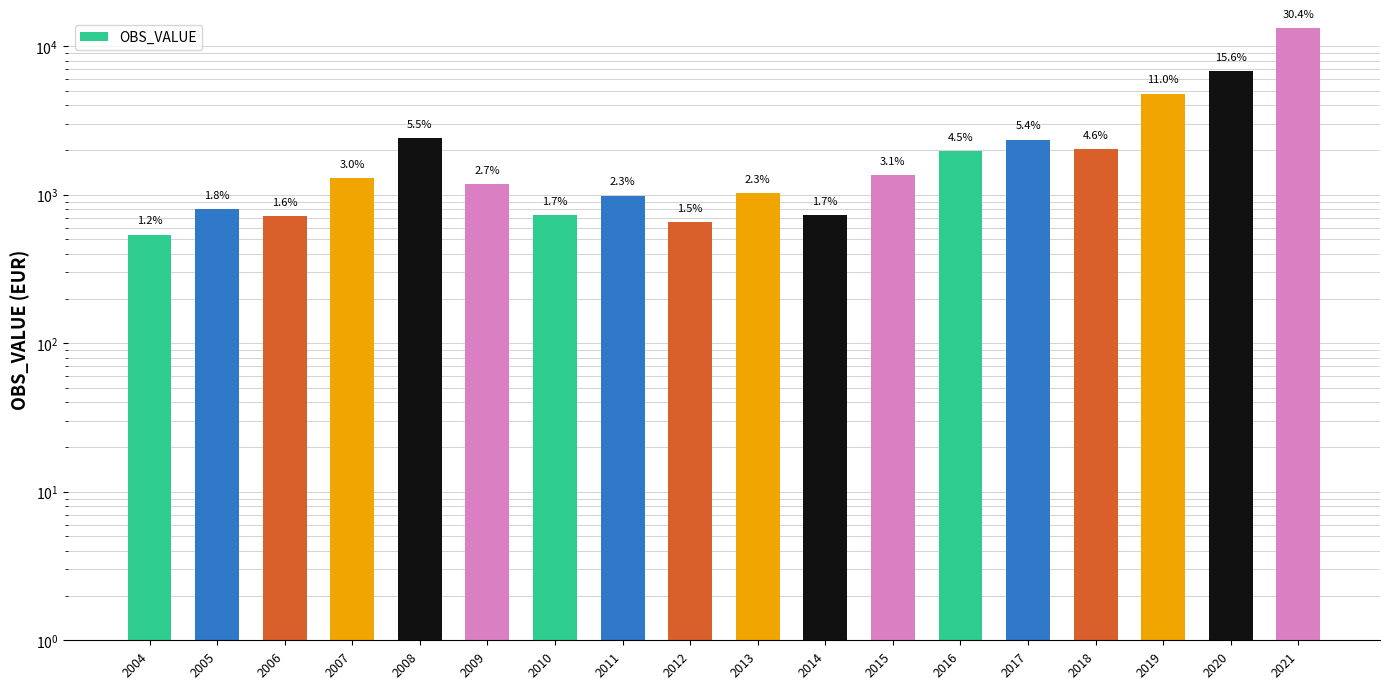

Count the number of categories in the chart.

18